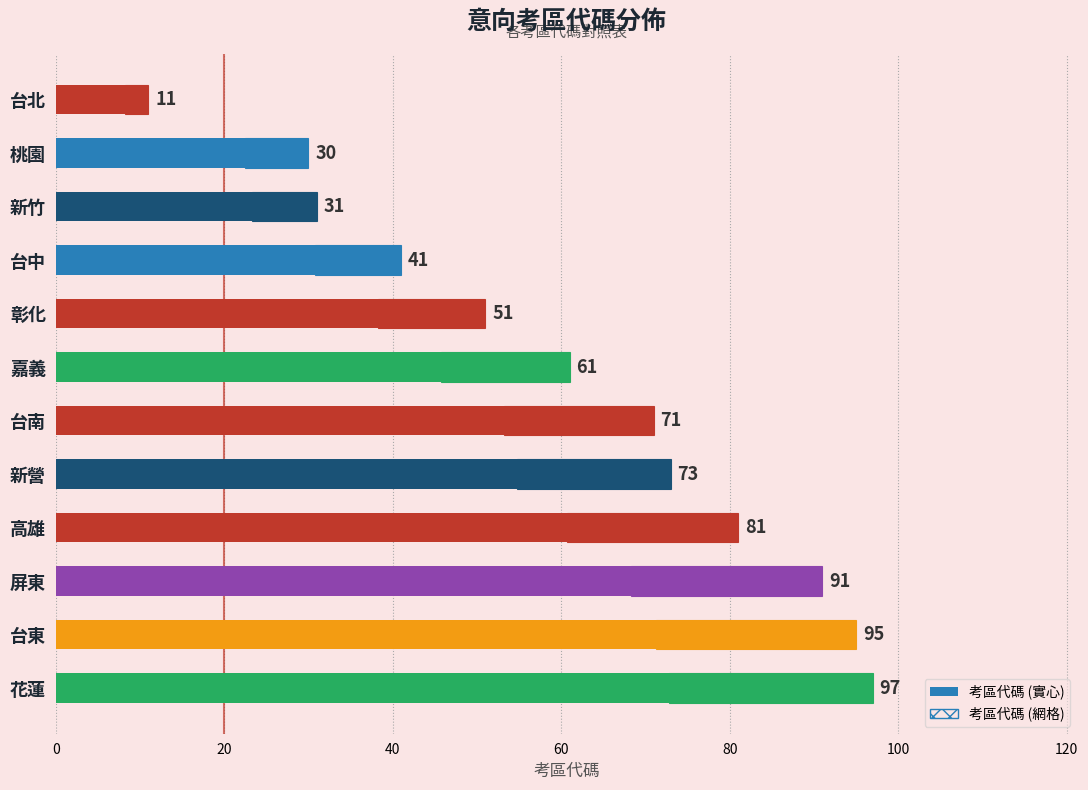

What position from the left is 桃園?

2